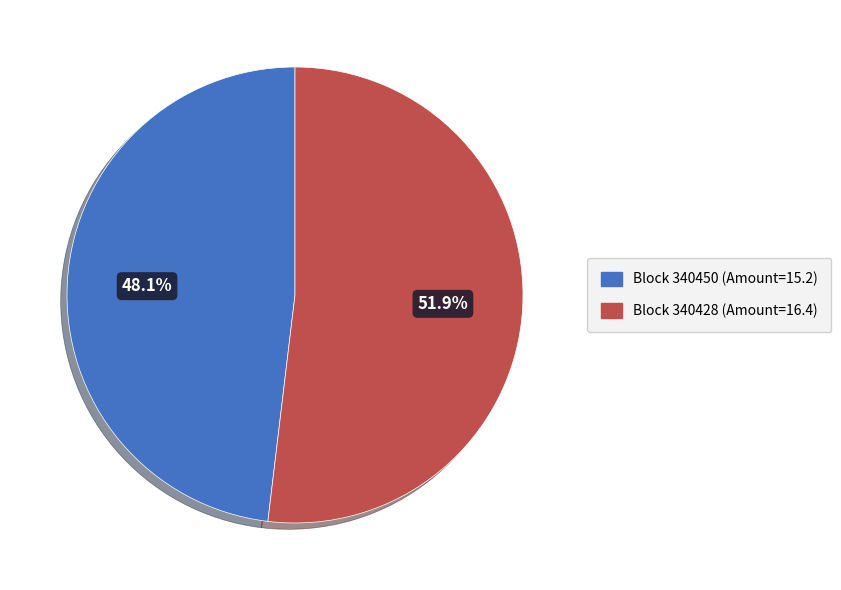

Rank the categories by value from highest to lowest.

Block 340428 (Amount=16.4), Block 340450 (Amount=15.2)